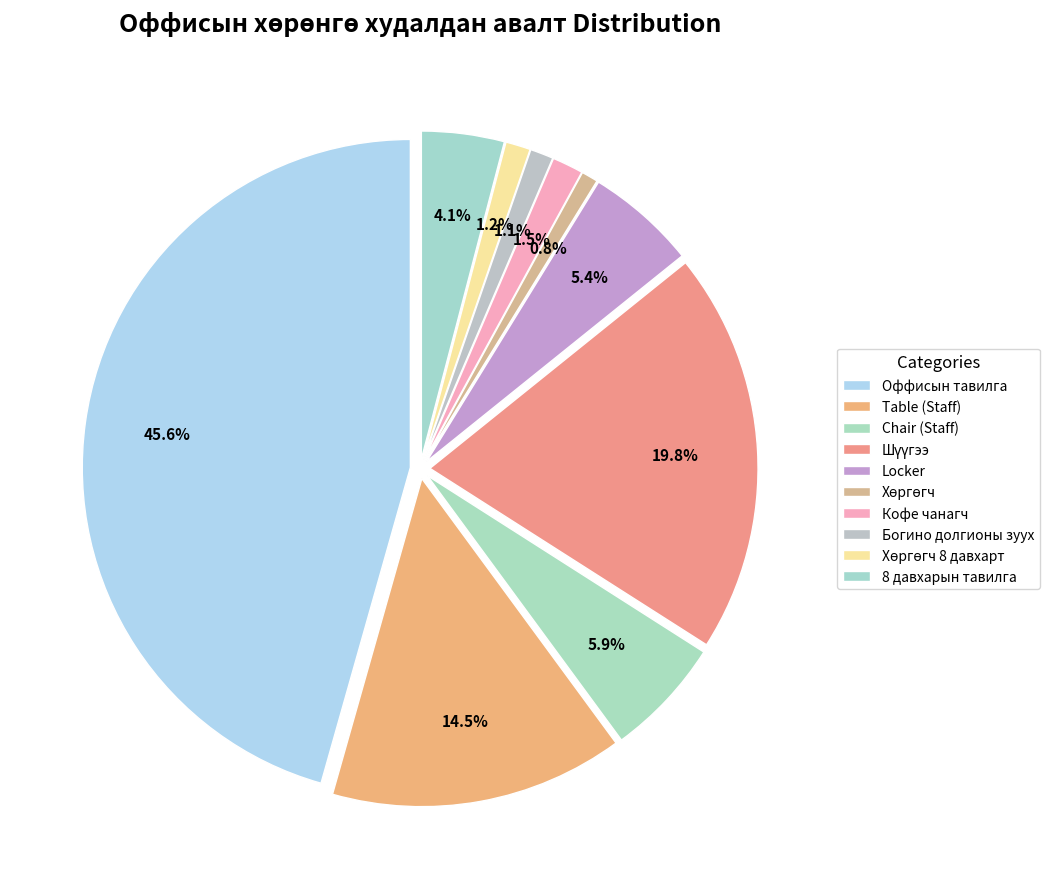

Which category has the smallest portion of the pie?

Хөргөгч